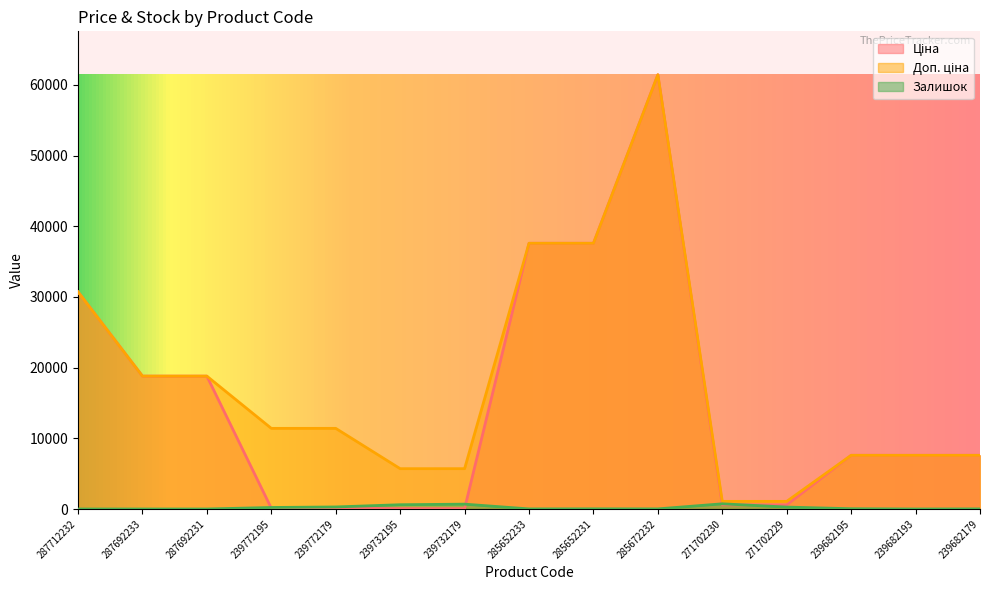

Which category has the highest value across all series?

285672232